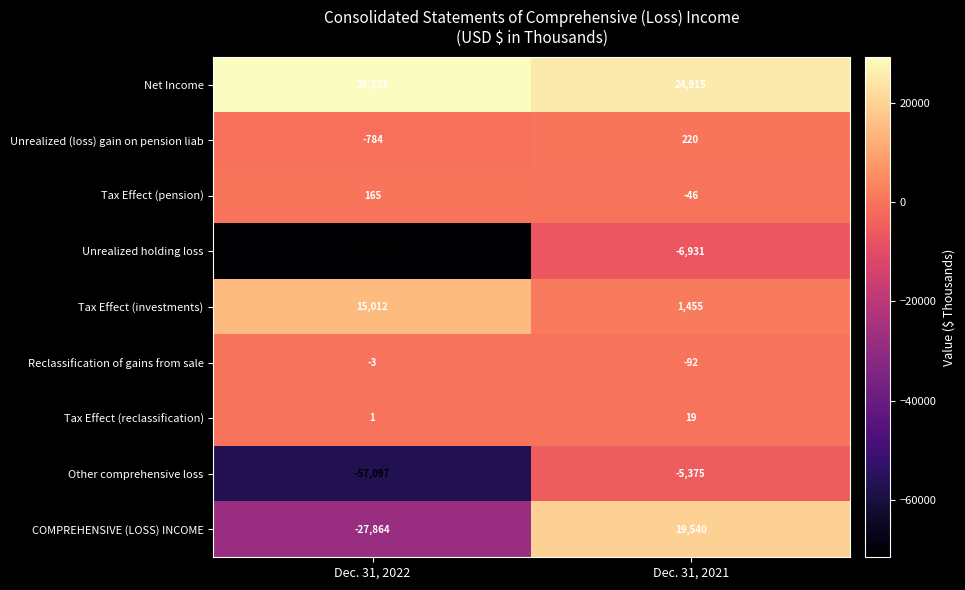

Where is COMPREHENSIVE (LOSS) INCOME nearest to the value -4162?

Dec. 31, 2022